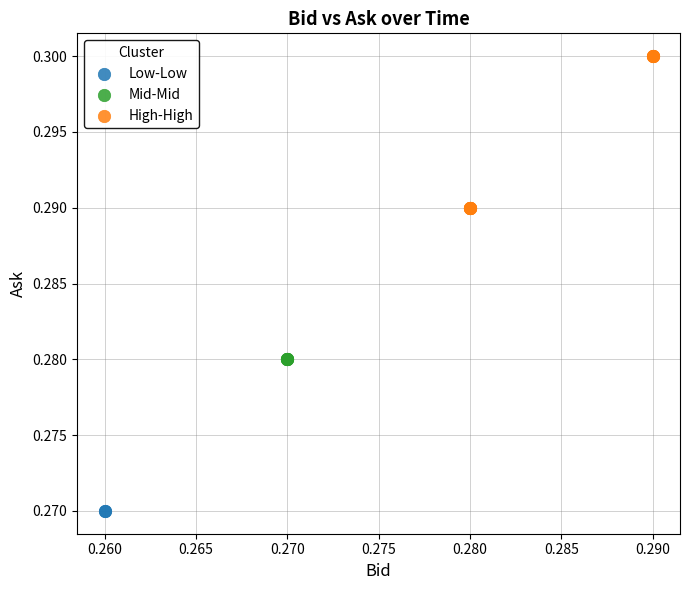

What are all the series names shown in the legend?

Low-Low, Mid-Mid, High-High